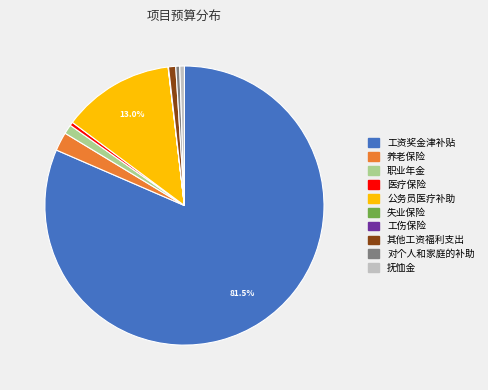

Combined, do 医疗保险 and 抚恤金 account for over 50%?

No